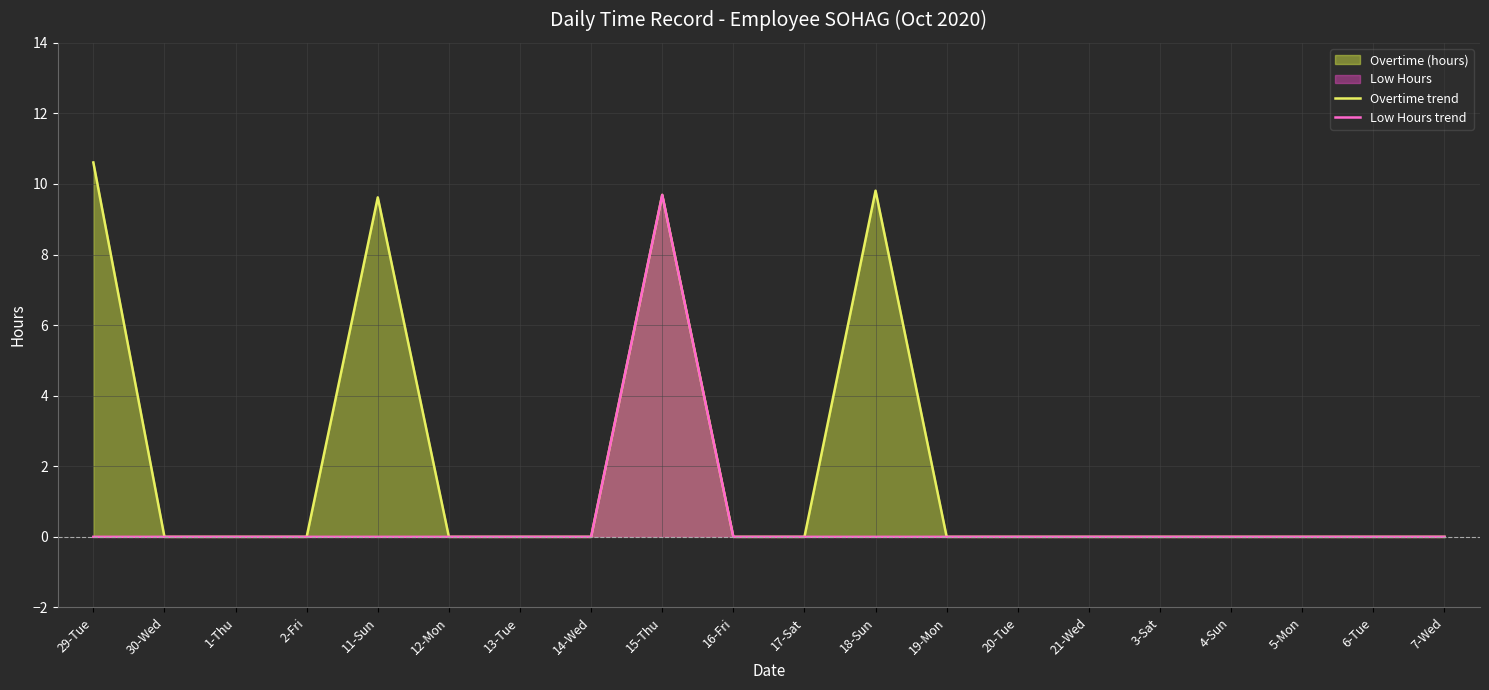

Which has a higher value, 14-Wed or 11-Sun?

11-Sun